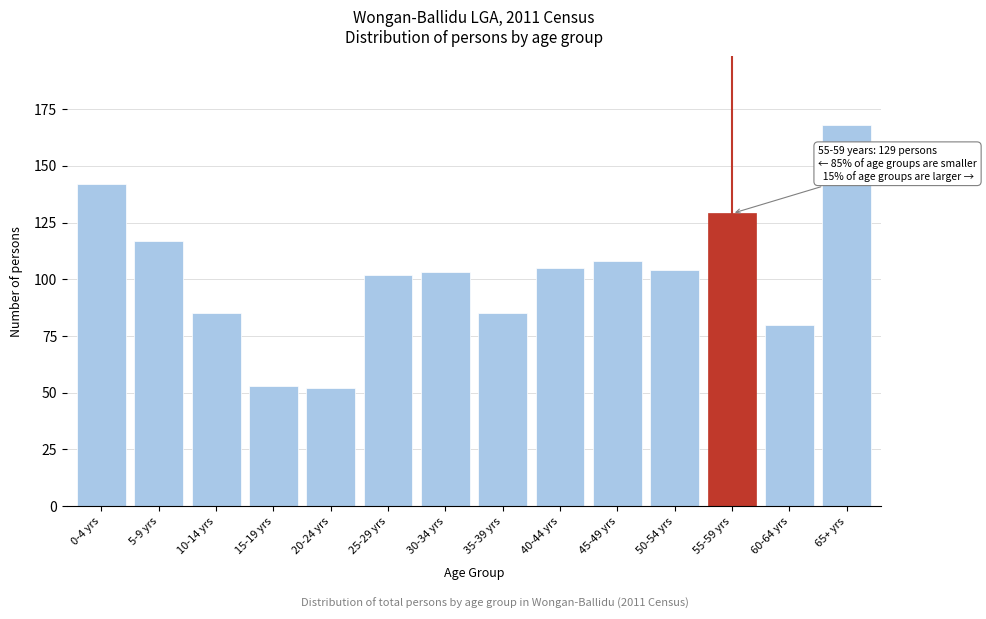

Reading left to right, what are all the values shown in this chart?

0-4 yrs=142	5-9 yrs=117	10-14 yrs=85	15-19 yrs=53	20-24 yrs=52	25-29 yrs=102	30-34 yrs=103	35-39 yrs=85	40-44 yrs=105	45-49 yrs=108	50-54 yrs=104	55-59 yrs=129	60-64 yrs=80	65+ yrs=168